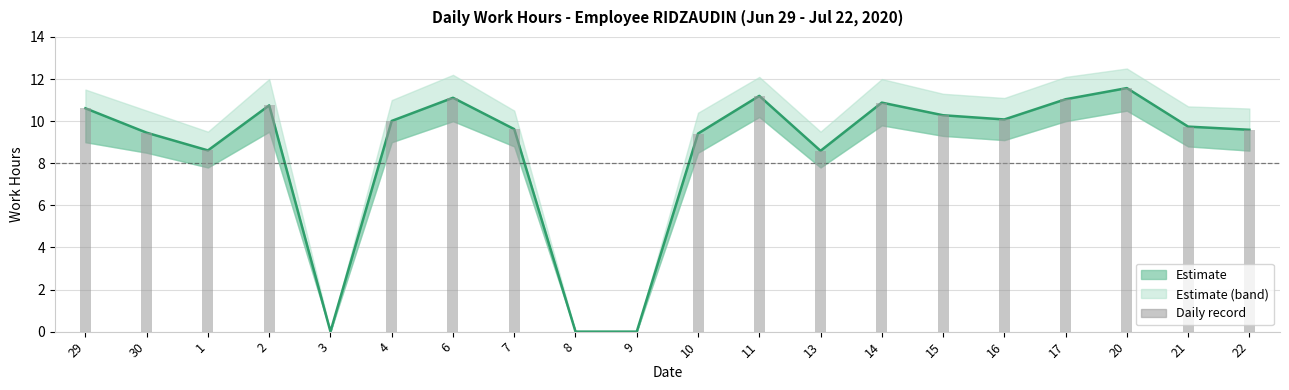

True or false: the data shows 0.0 at 3.

True